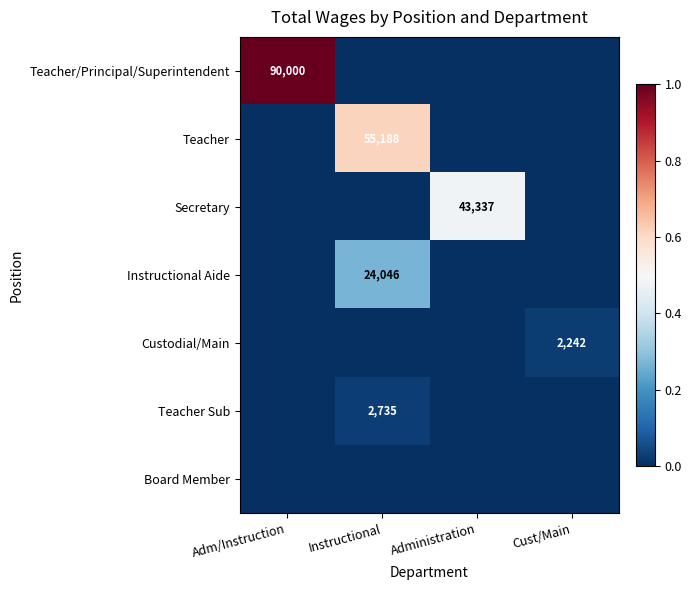

Is the value of Custodial/Main at Cust/Main greater than the value of Teacher Sub at Instructional?

No